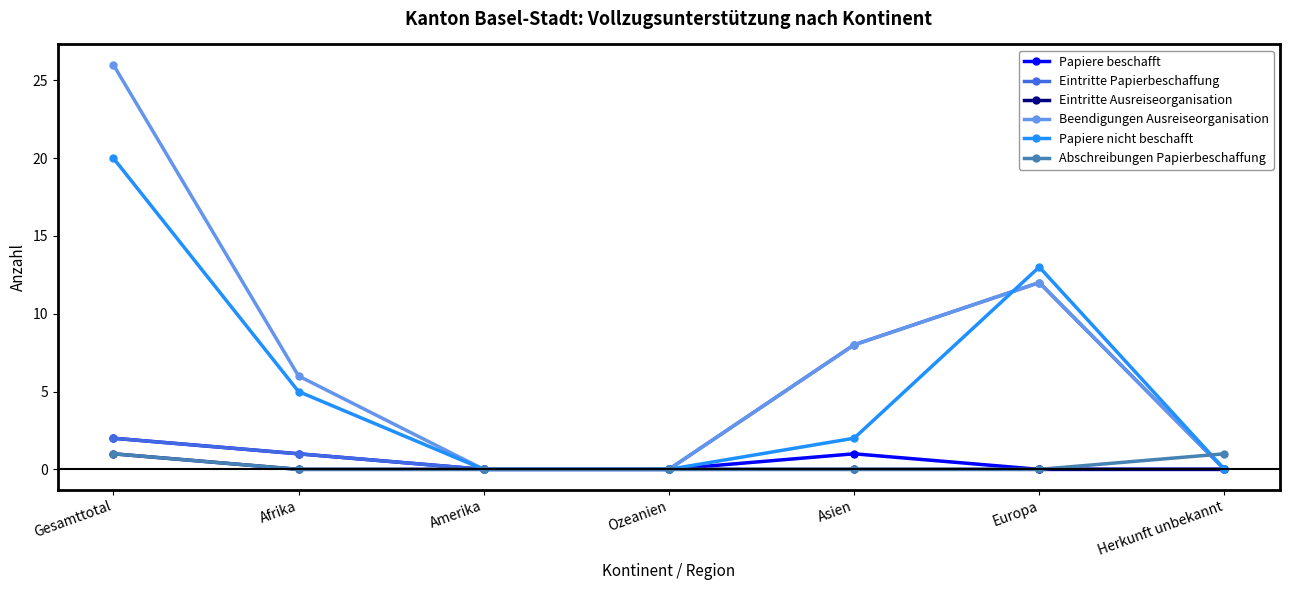

What is the sum of the Beendigungen Ausreiseorganisation values at Asien and Herkunft unbekannt?

8